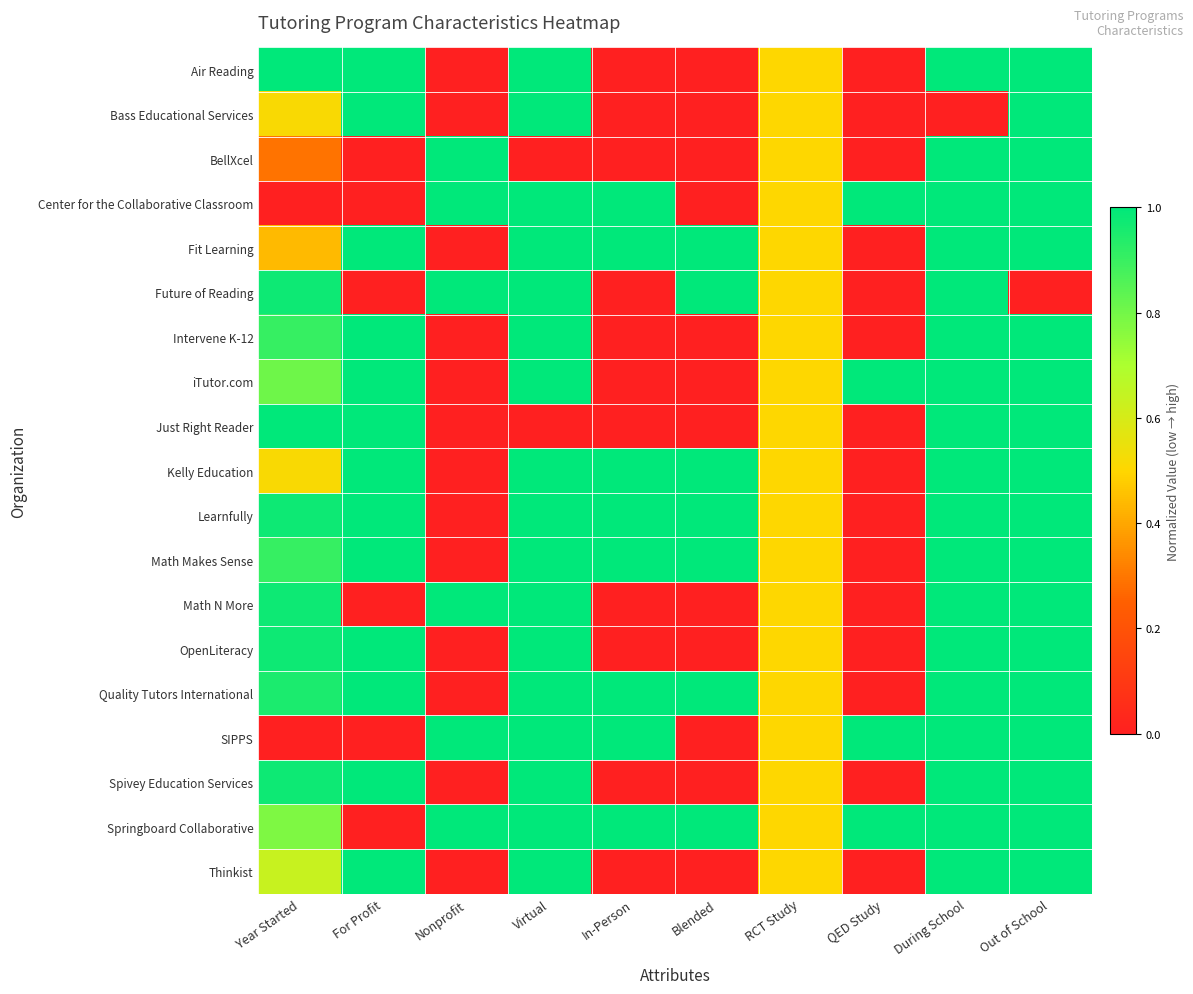

At which category does the chart reach its peak across all series?

Year Started